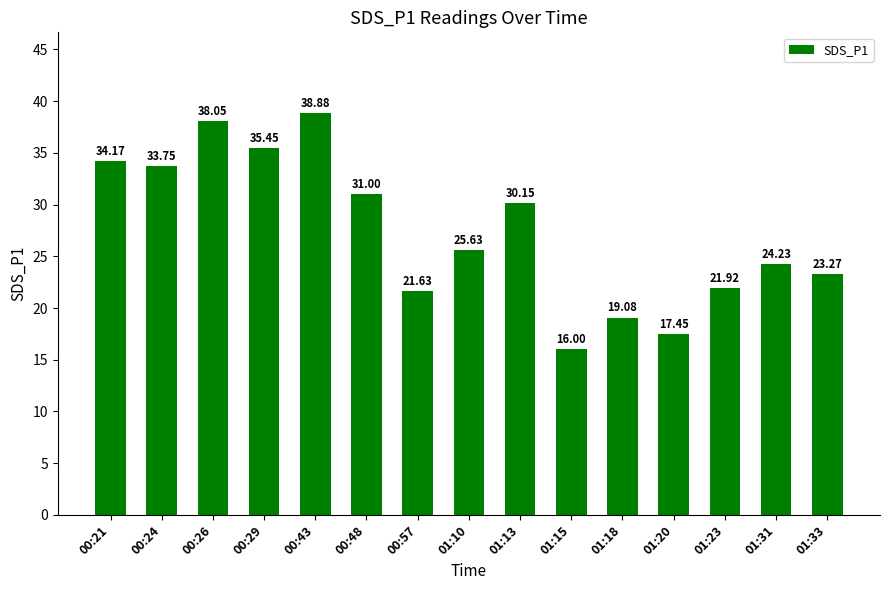

At which label is the value closest to 27?

01:10